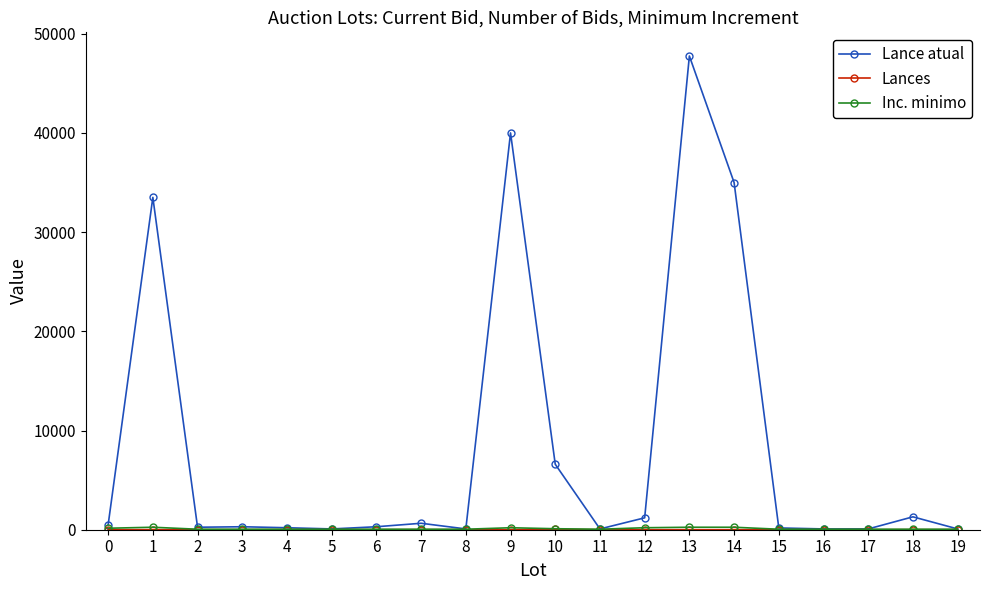

Which series has the largest total across all categories?

Lance atual